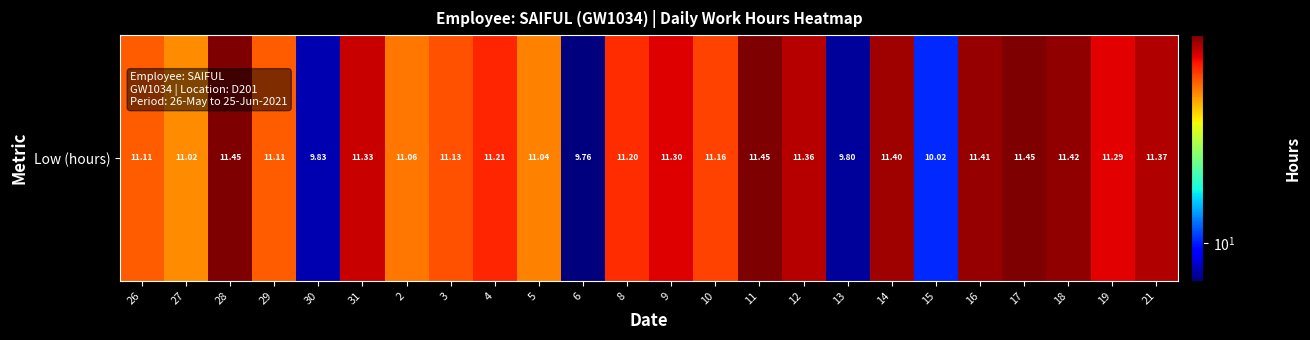

Count the number of data series in this chart.

1